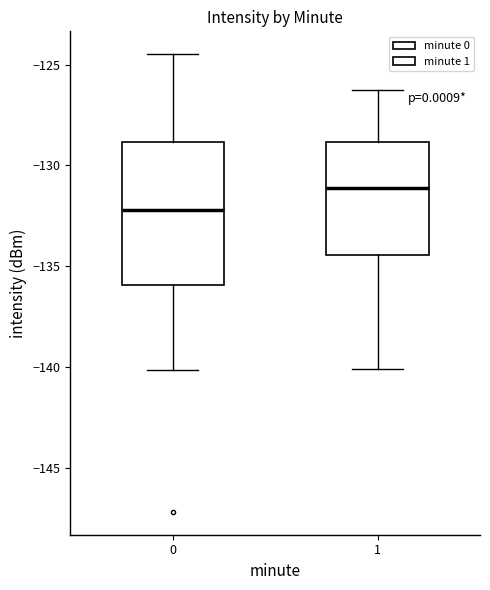

Reading left to right, read every box against the y-axis: the position of its median line, the range the box covers, and the ends of its whiskers. The values are not printed on the chart, so give them approximately, as read against the axis.

0: median -132.0, box -136.0 to -129.0, whiskers -140.0 to -124.5
1: median -131.0, box -134.5 to -129.0, whiskers -140.0 to -126.5